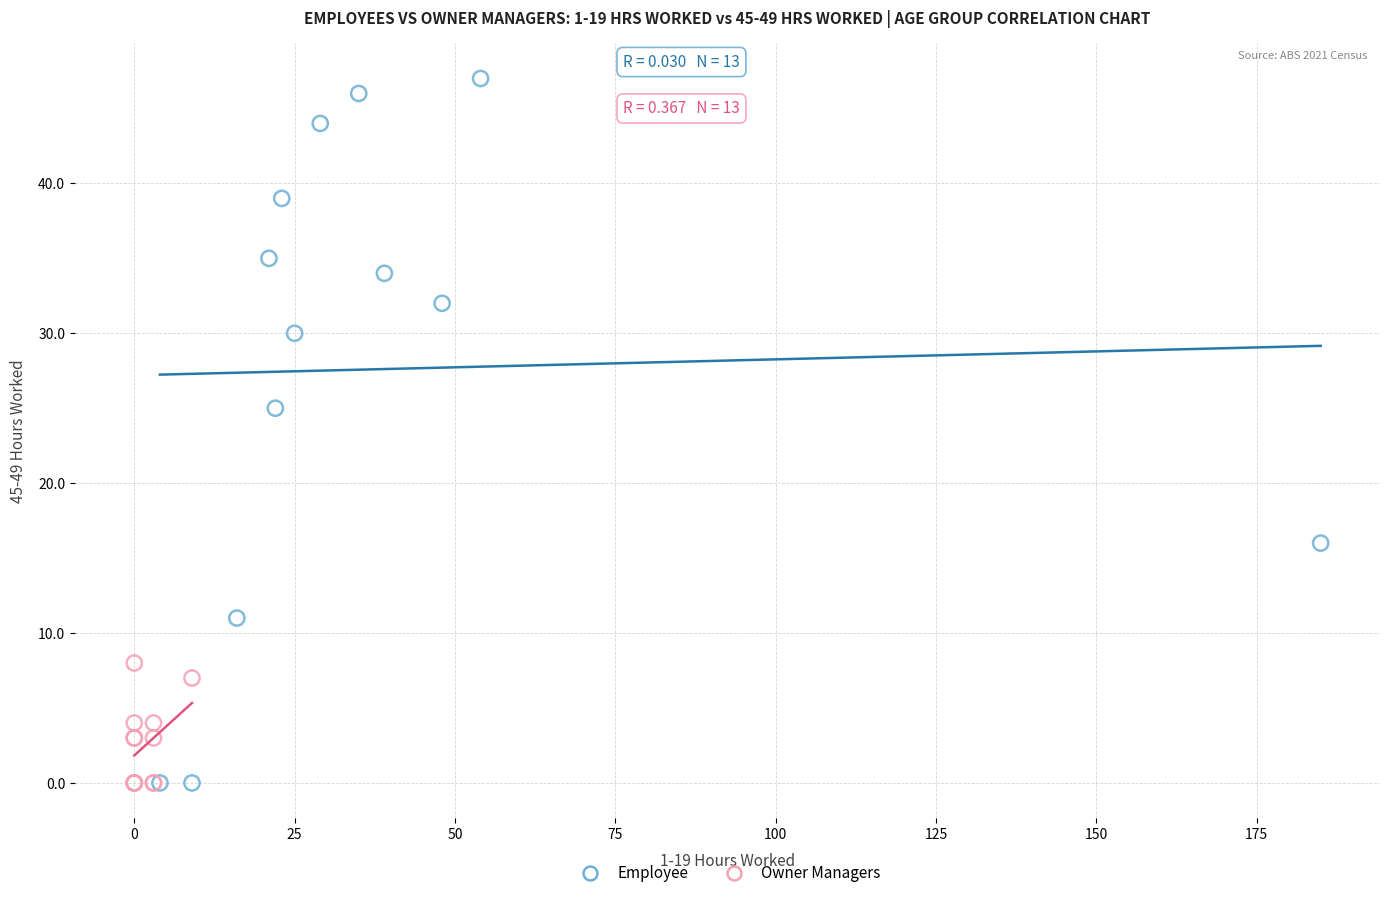

What are all the series names shown in the legend?

Employee, Owner Managers